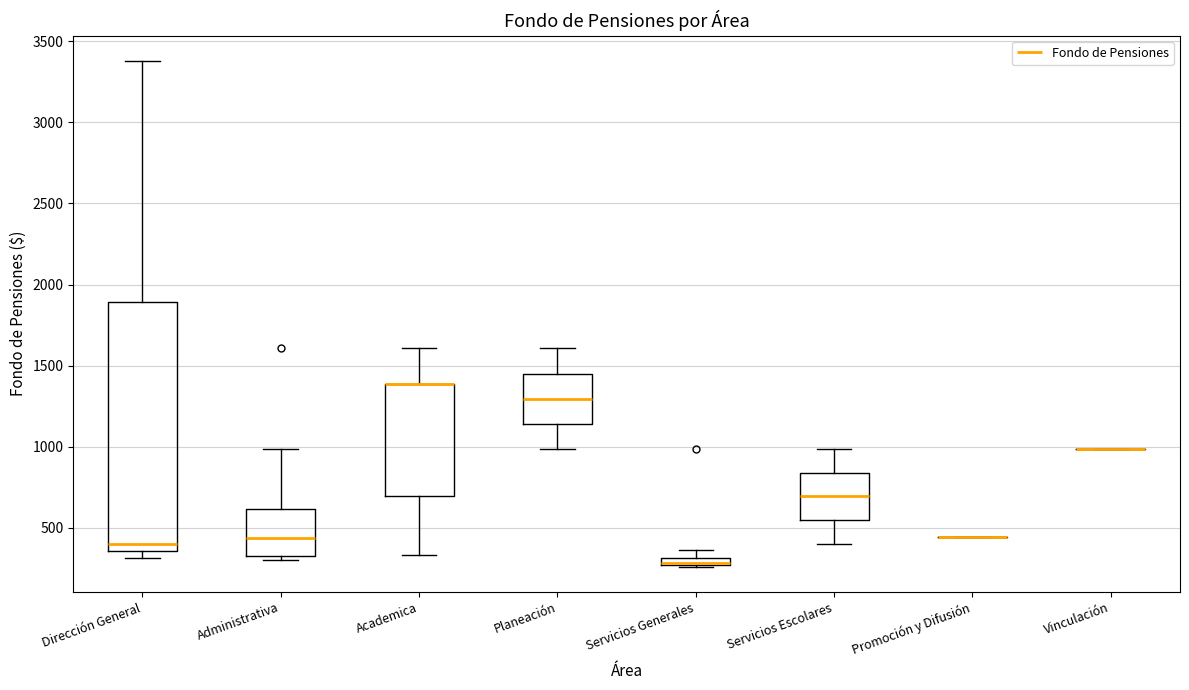

Where does the median line of the box for Servicios Escolares sit on the y-axis? The values are not printed on the chart, so give them approximately, as read against the axis.

700